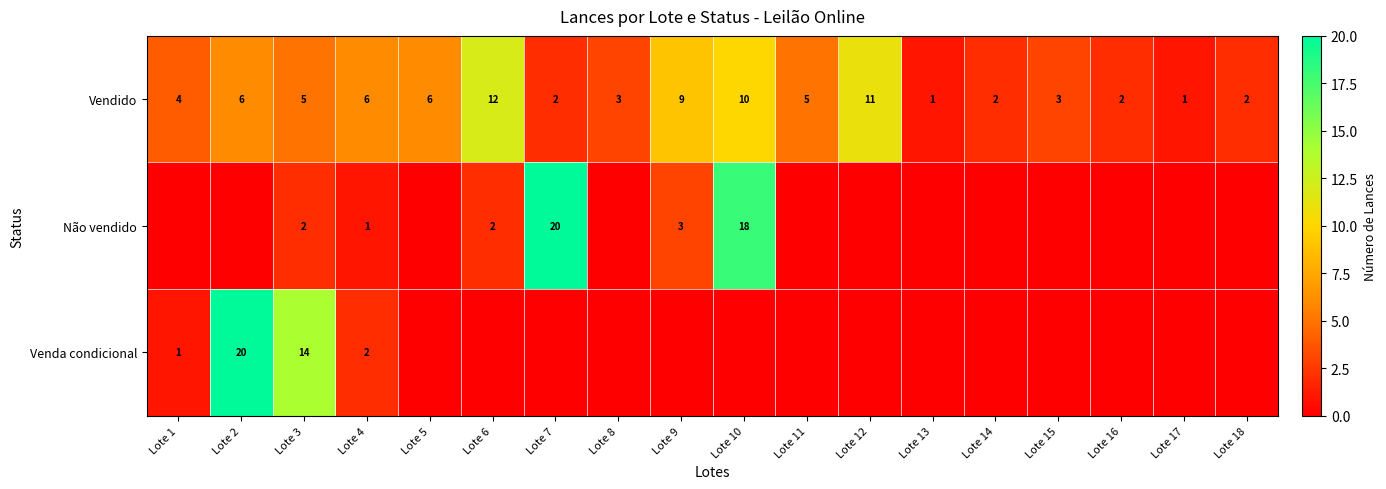

Where does the Vendido series first go above 5?

Lote 2